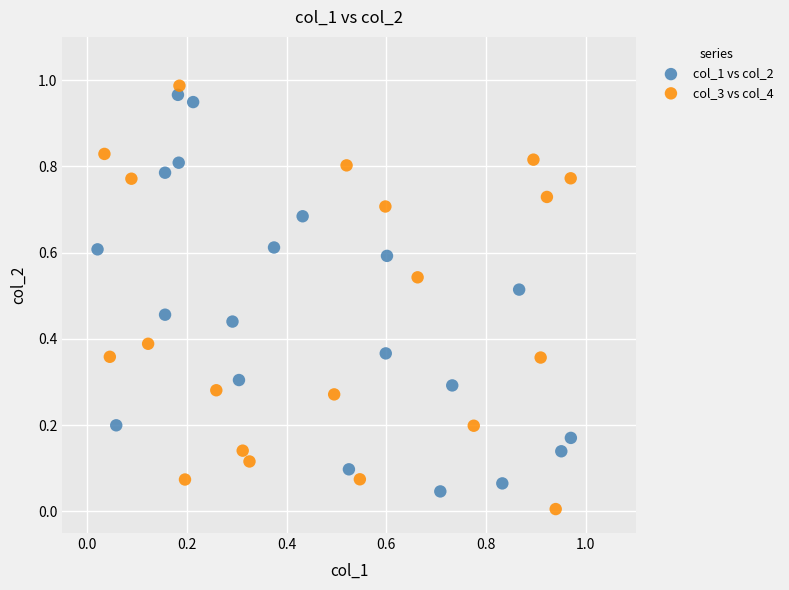

Which series has the widest spread of Y values?

col_3 vs col_4